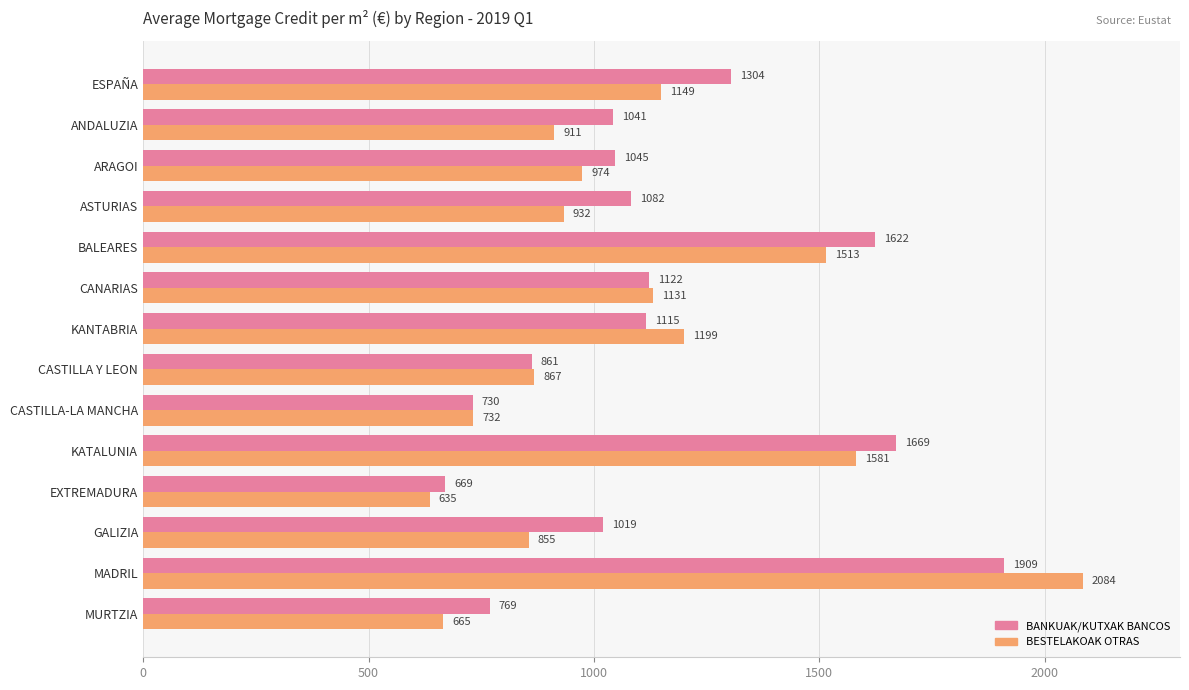

At which category does the chart reach its peak across all series?

MADRIL